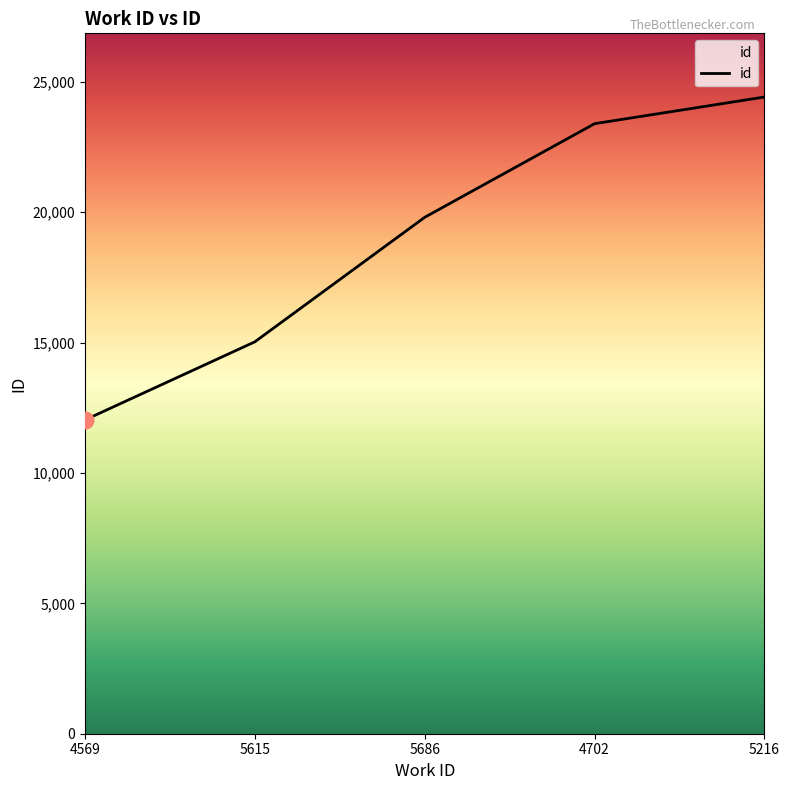

Reading right to left, what are all the values shown in this chart?

24414	23391	19801	15026	12031